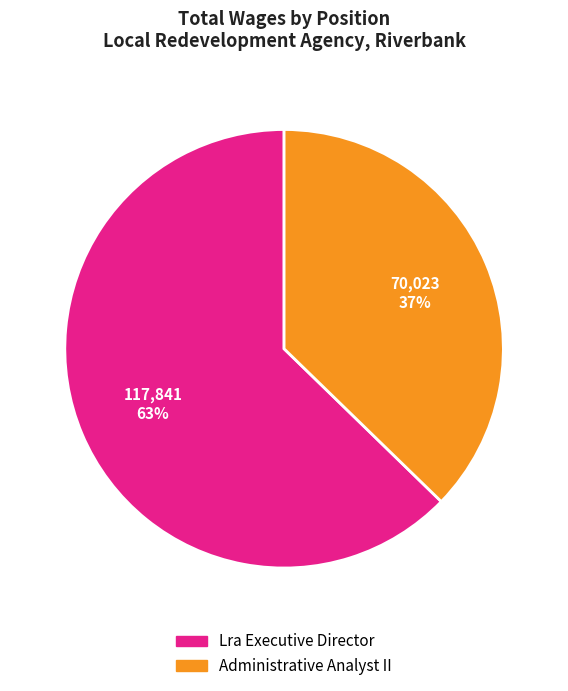

Is it true that Administrative Analyst II is 31% of the pie?

False